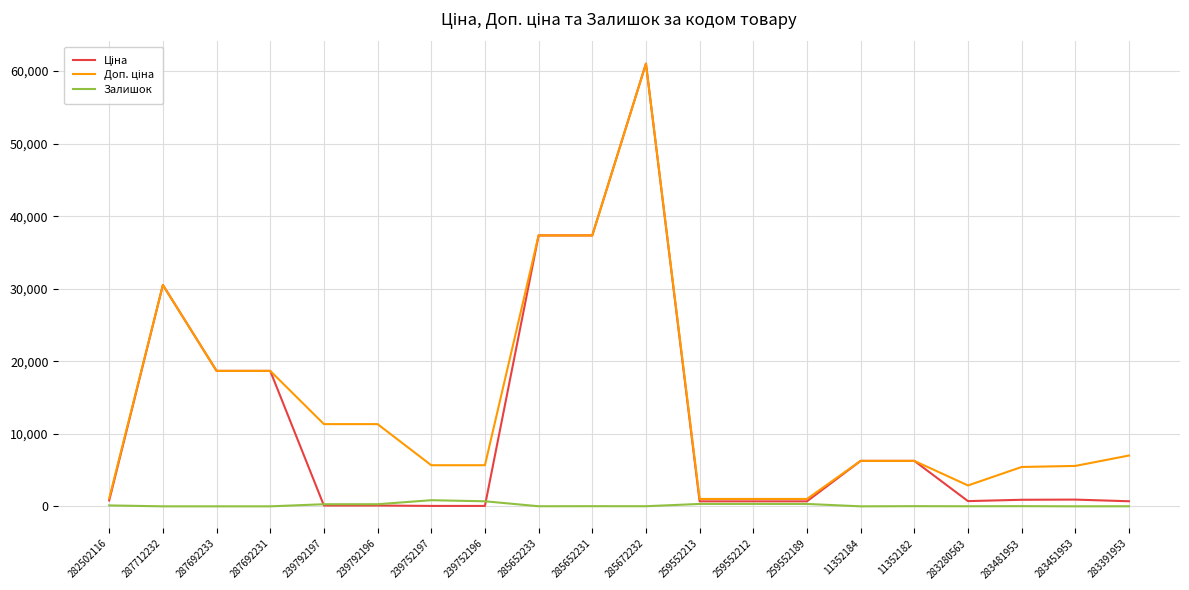

The Залишок series shows 329.0 at 259552189. True or false?

True